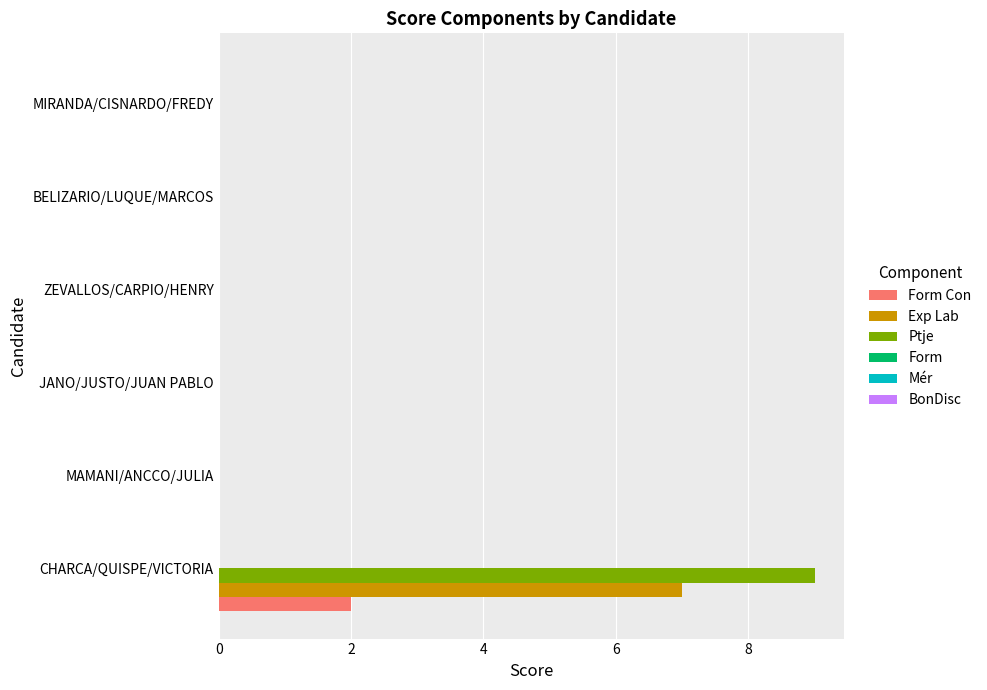

What is the maximum value shown in the chart?

9